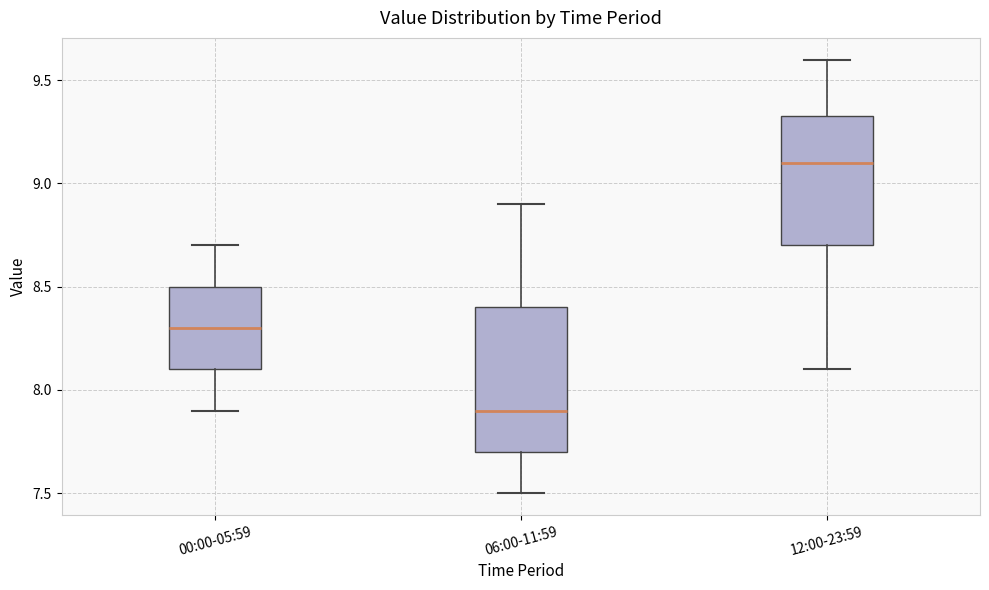

Comparing the boxes themselves (not the whiskers), which one is the tallest?

06:00-11:59